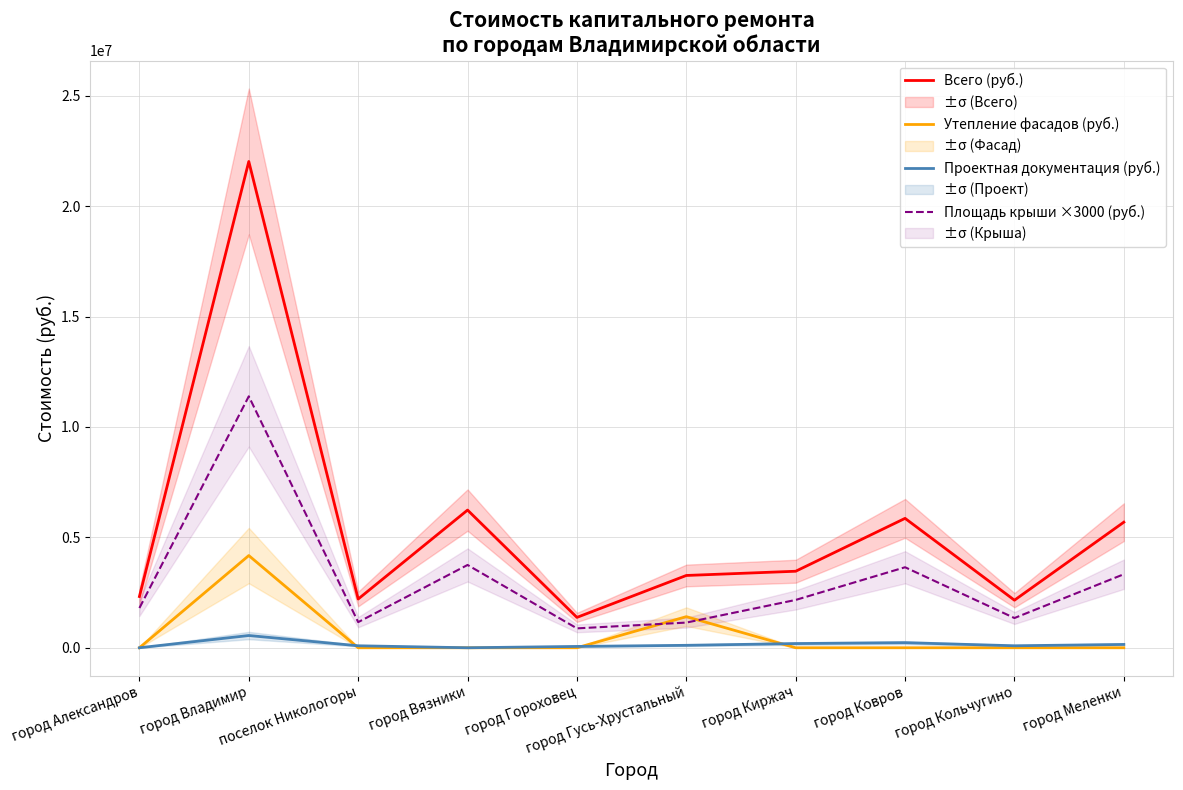

At which category is the sum across all series the highest?

город Владимир